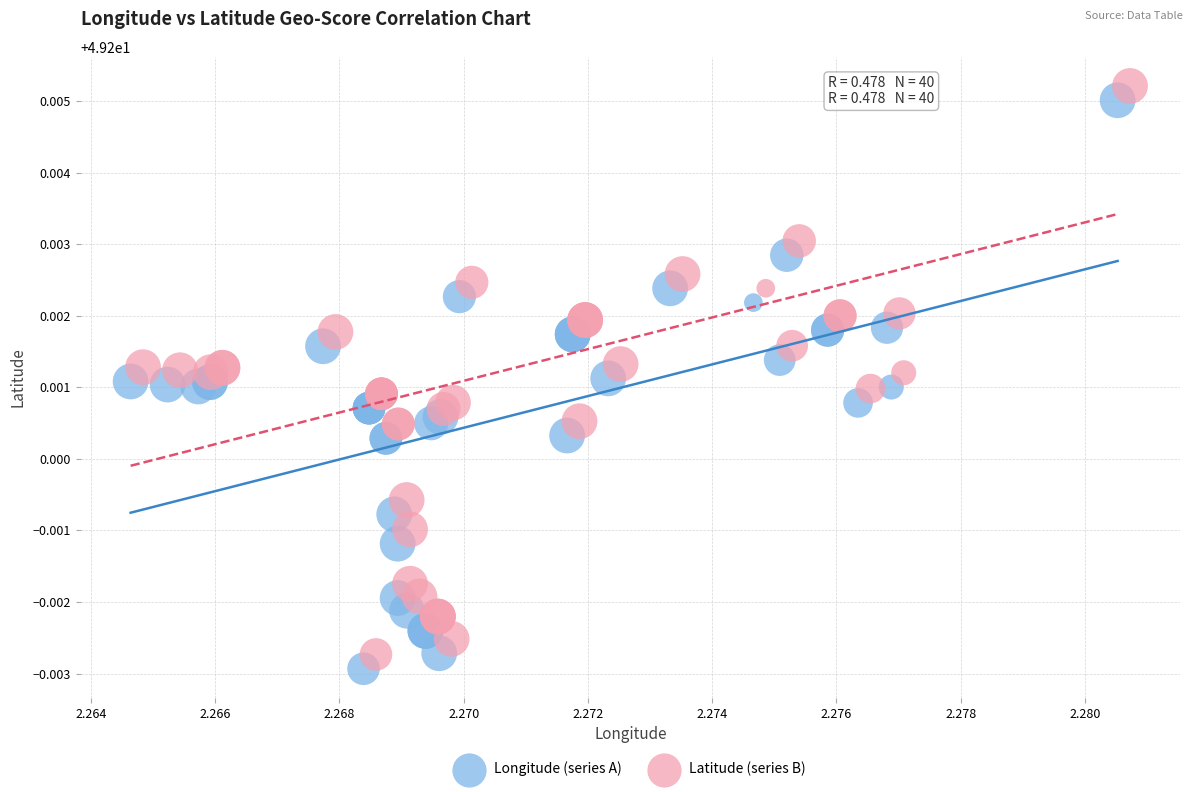

What are all the series names shown in the legend?

Longitude (series A), Latitude (series B)